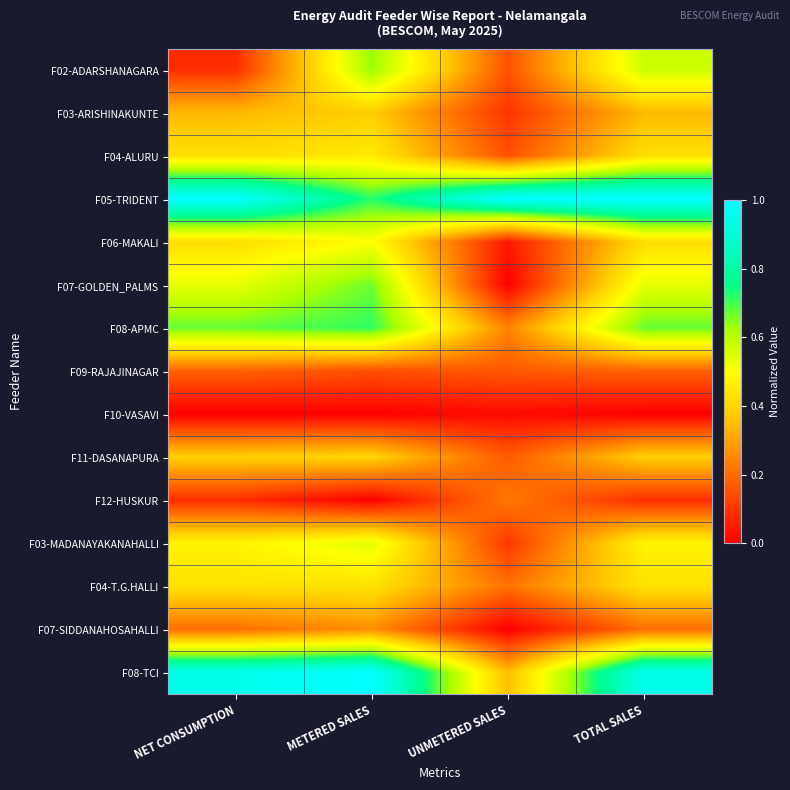

Rank the series at TOTAL SALES from highest to lowest value.

F05-TRIDENT, F08-TCI, F08-APMC, F02-ADARSHANAGARA, F07-GOLDEN_PALMS, F03-MADANAYAKANAHALLI, F04-T.G.HALLI, F04-ALURU, F06-MAKALI, F11-DASANAPURA, F03-ARISHINAKUNTE, F07-SIDDANAHOSAHALLI, F09-RAJAJINAGAR, F12-HUSKUR, F10-VASAVI